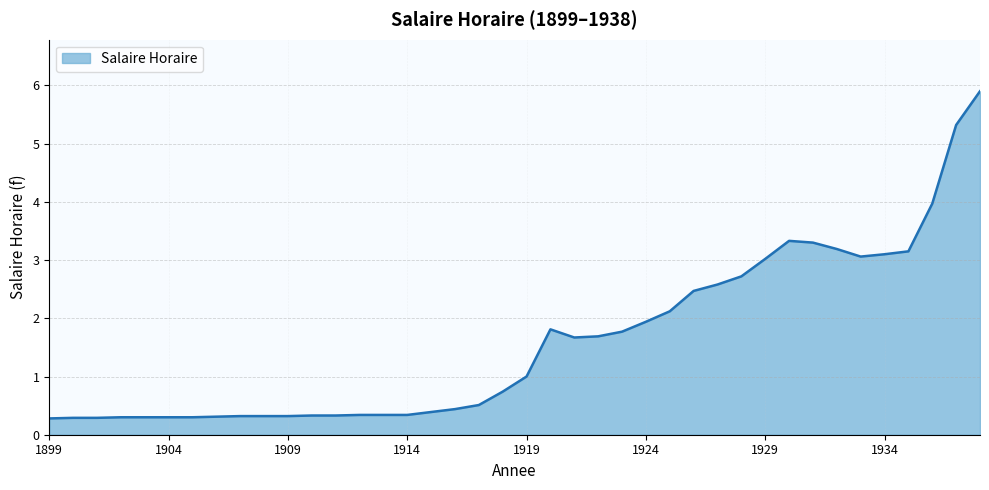

What is the greatest value displayed?

5.9